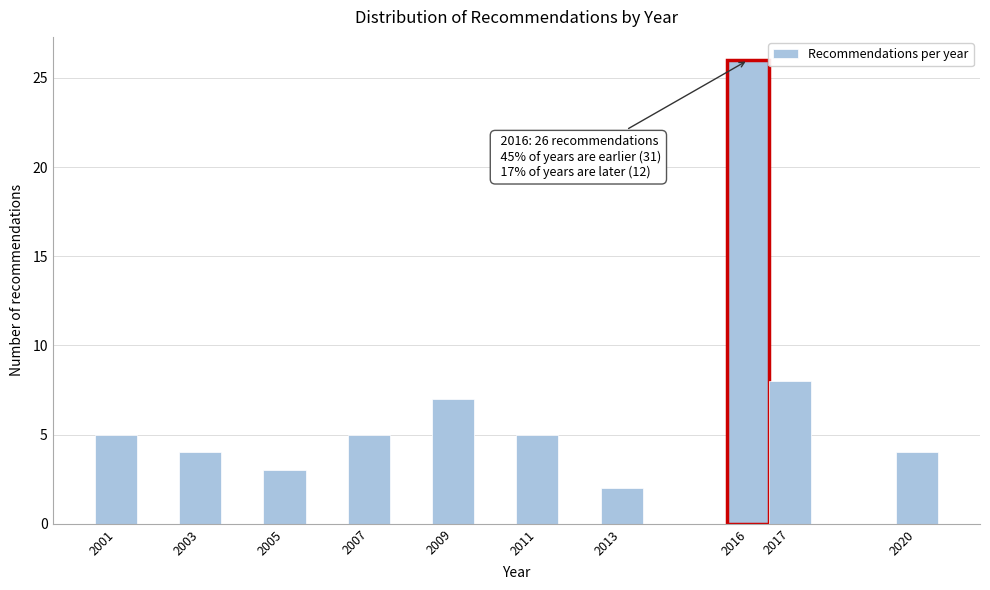

Which range on the x-axis has the tallest bar?

2015.5 to 2016.5